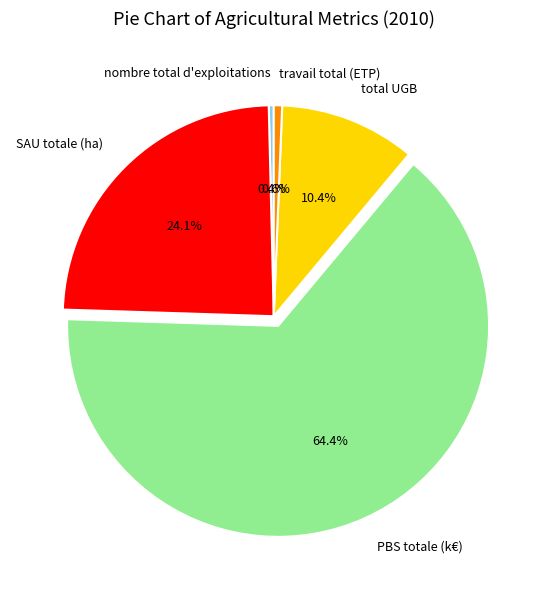

Is there any slice that represents more than half of the pie?

Yes